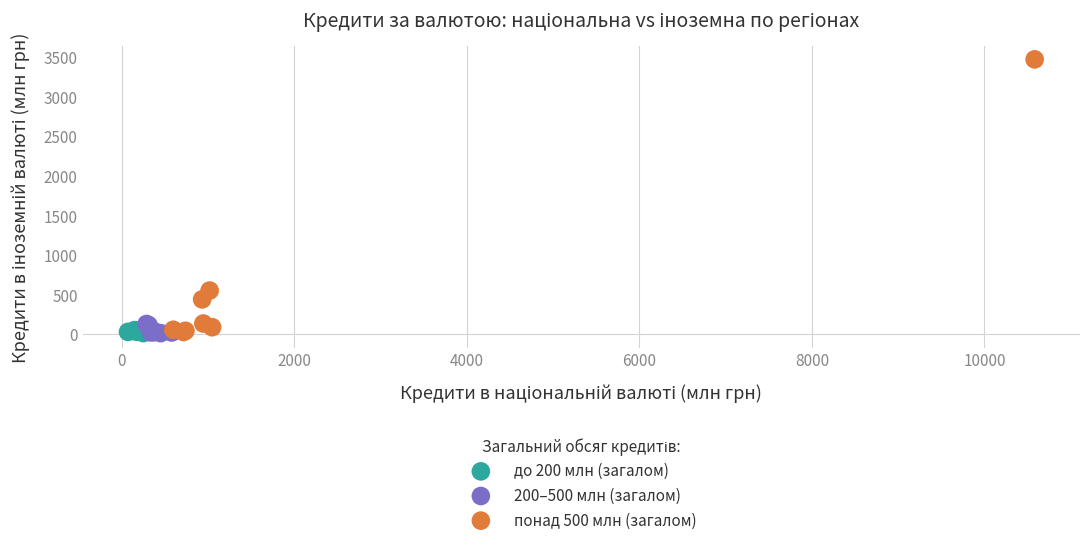

Which series contains the highest Y value?

понад 500 млн (загалом)